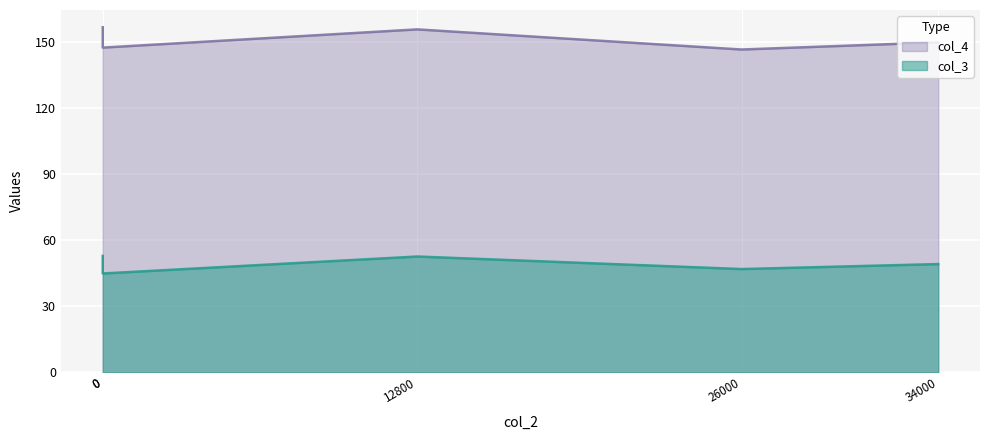

What is the lowest value of the col_3 series?

44.9